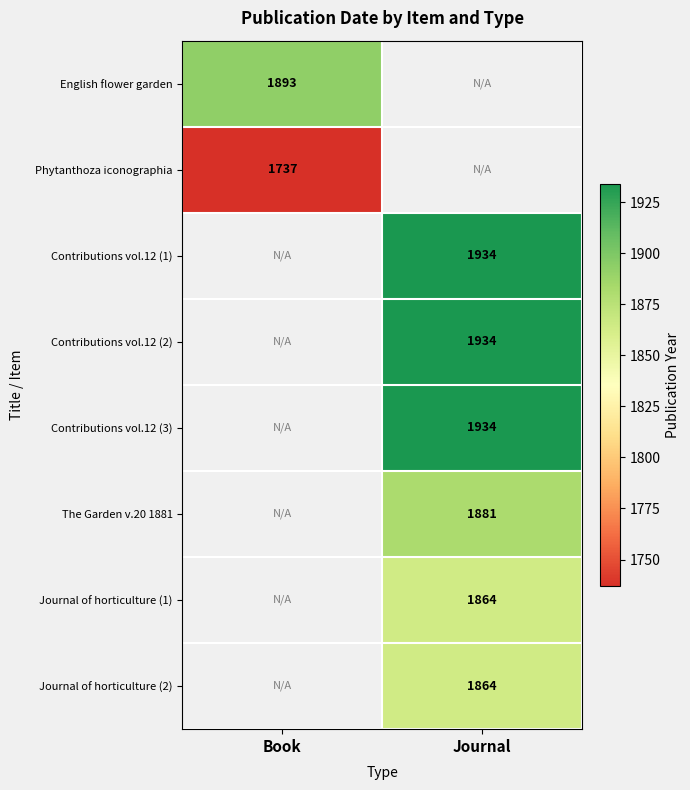

The value of Journal of horticulture (1) at Journal is 482. True or false?

False